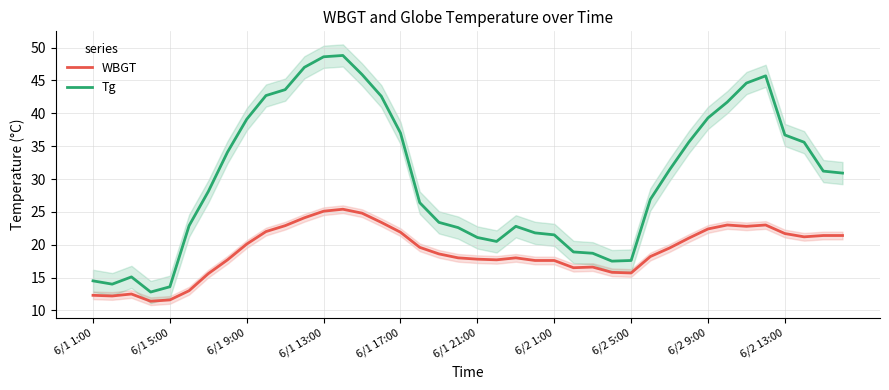

Is it true that Tg equals 15.0 at 6/2 9:00?

False